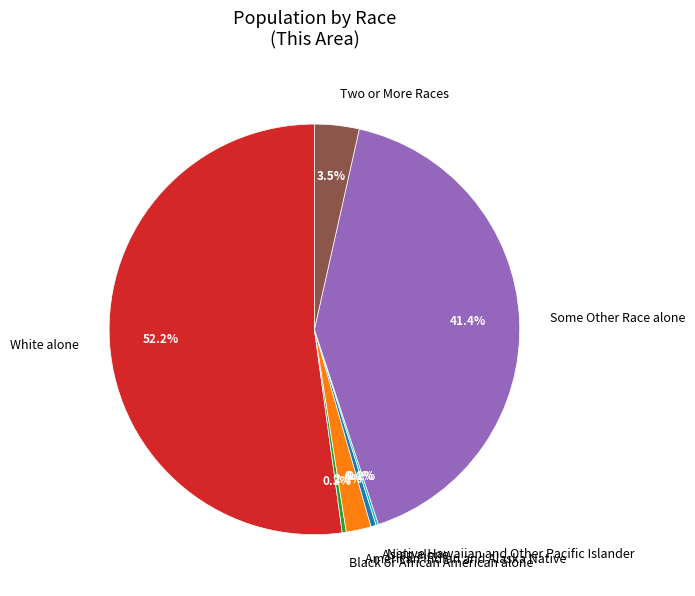

Does White alone represent more than half of the total?

Yes